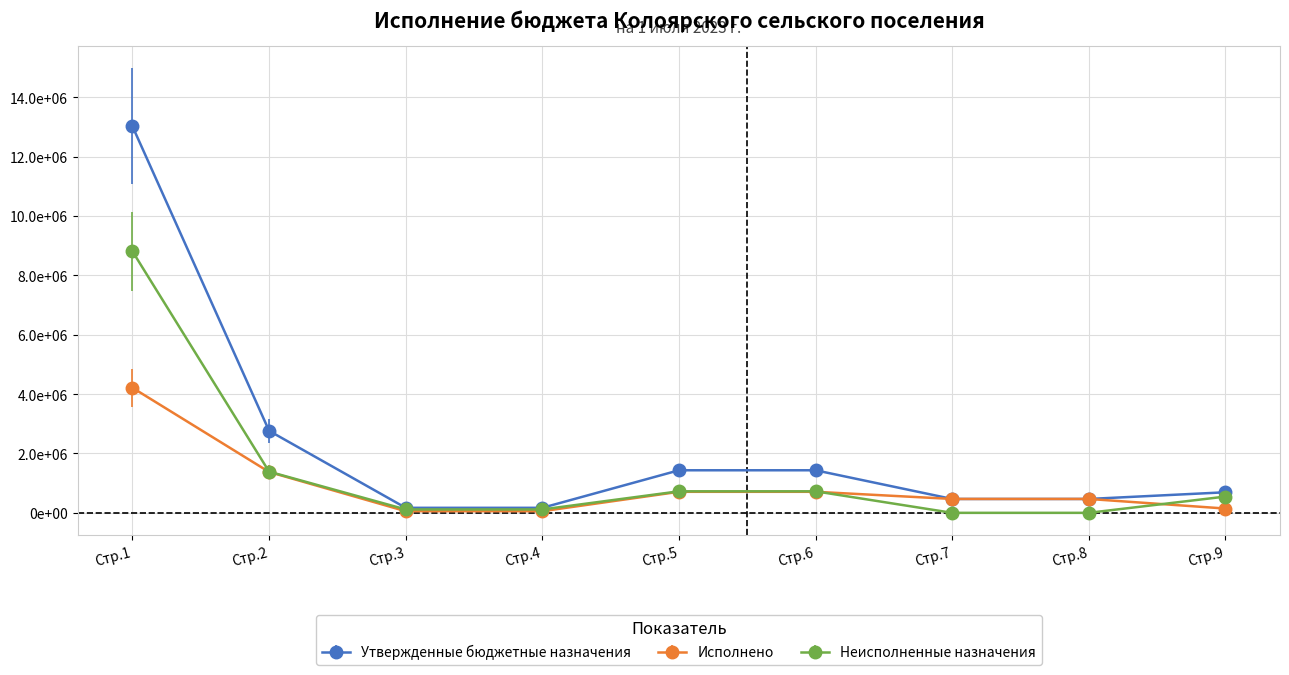

Reading right to left, list all the values displayed in this chart.

Утвержденные бюджетные назначения: 692500.0	467200.0	467200.0	1433700.0	1433700.0	169000.0	169000.0	2762400.0	13016988.4
Исполнено: 144745.3	467839.0	467839.0	708732.3	708732.3	54926.5	54926.5	1376243.1	4211989.8
Неисполненные назначения: 547754.7	0.0	0.0	724967.7	724967.7	114178.2	114178.2	1386900.5	8804998.7